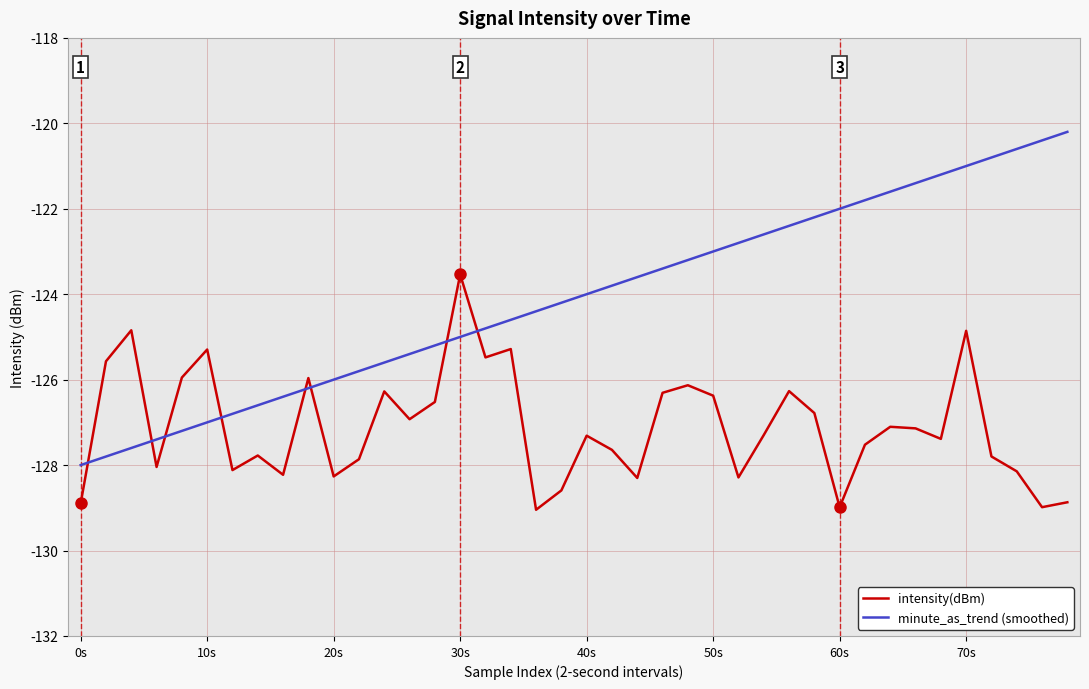

True or false: minute_as_trend (smoothed) and intensity(dBm) cross at least once.

True